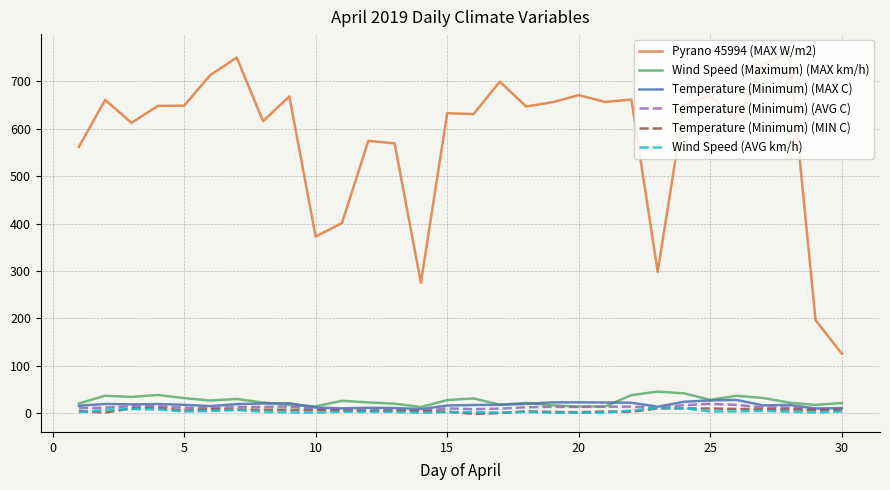

Which series has the widest spread of values?

Pyrano 45994 (MAX W/m2)